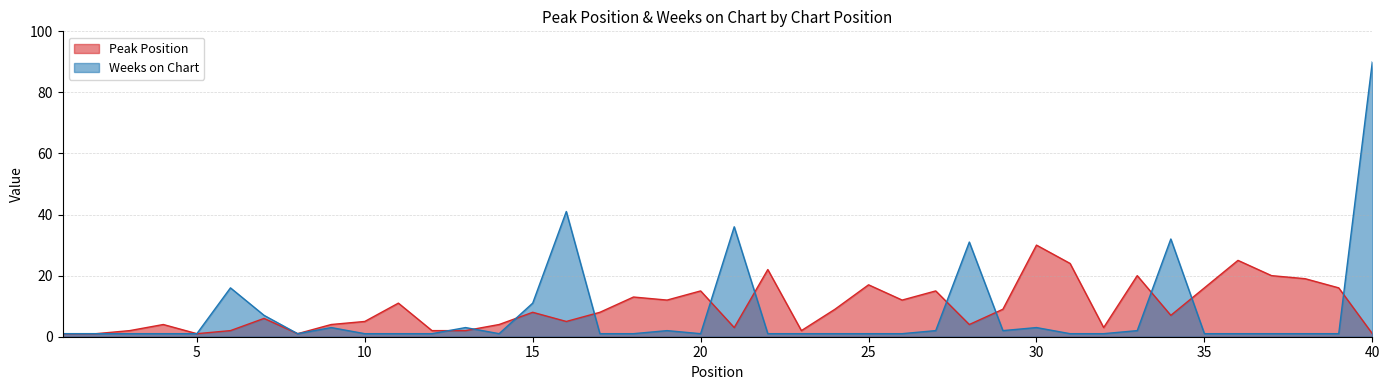

At how many categories does at least one series exceed 8?

25